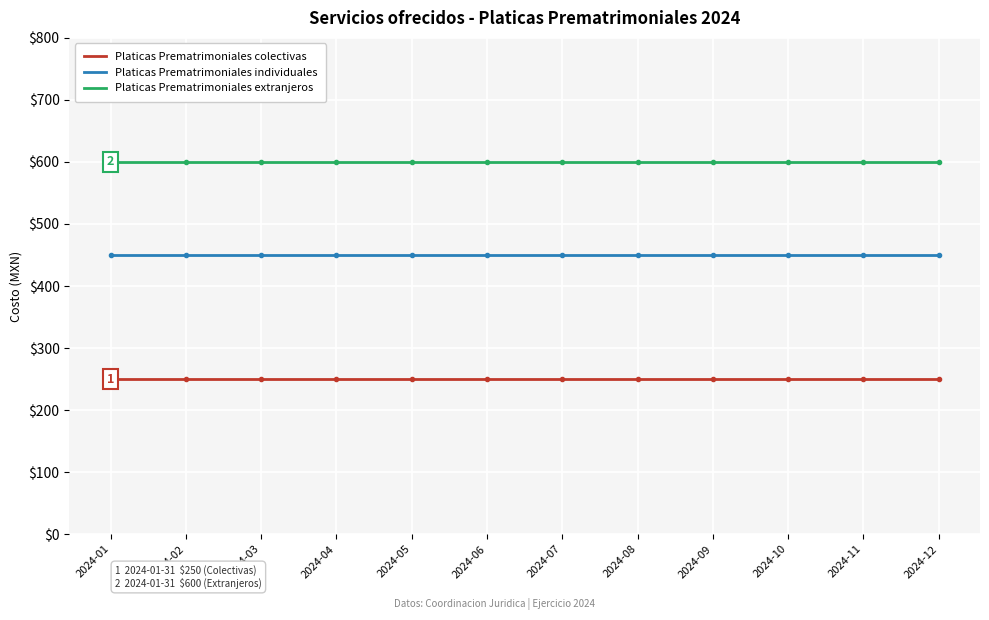

How many distinct data groups are displayed?

3